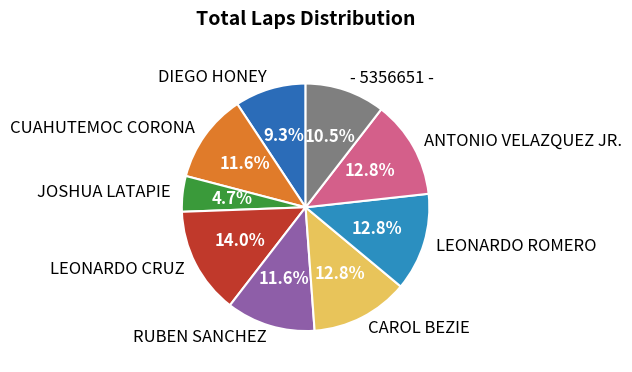

Does ANTONIO VELAZQUEZ JR. account for over 50% of the chart?

No